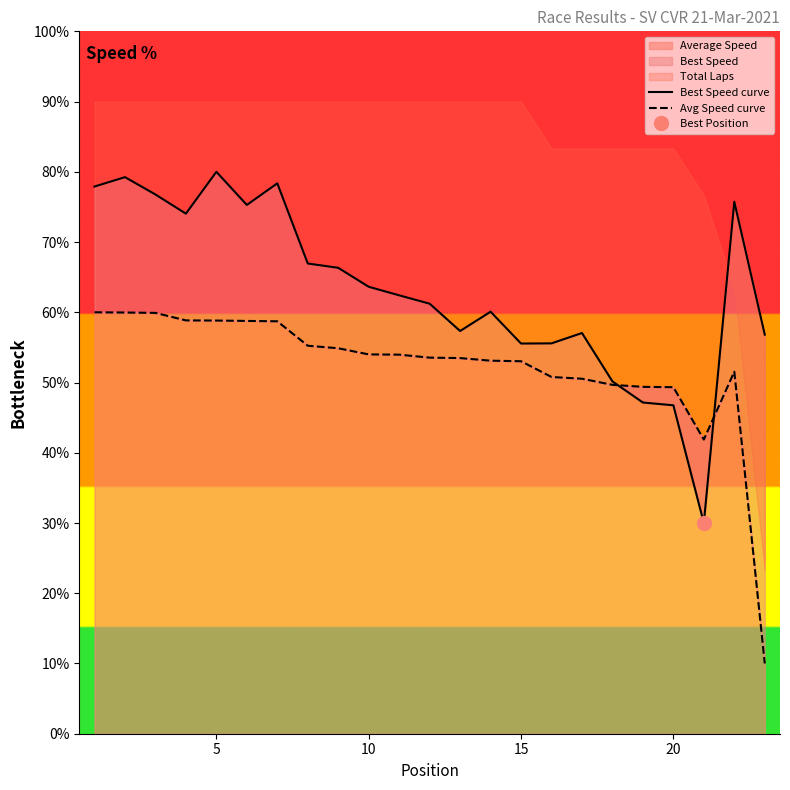

The Average Speed series shows 11.7 at 10. True or false?

False